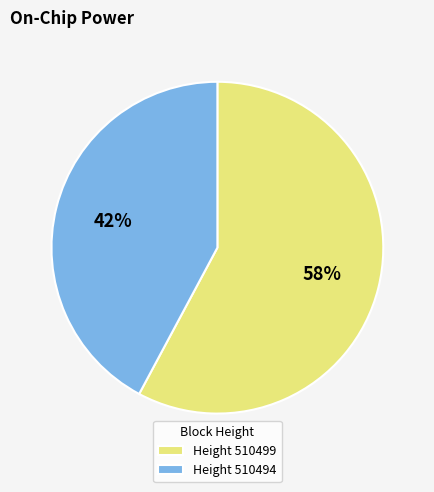

How many segments does this pie chart have?

2